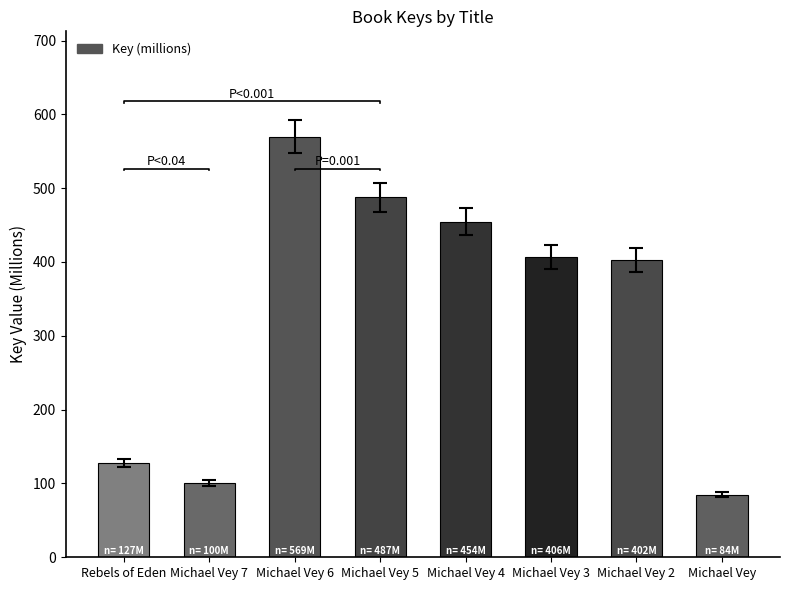

Does the chart contain stacked bars?

No